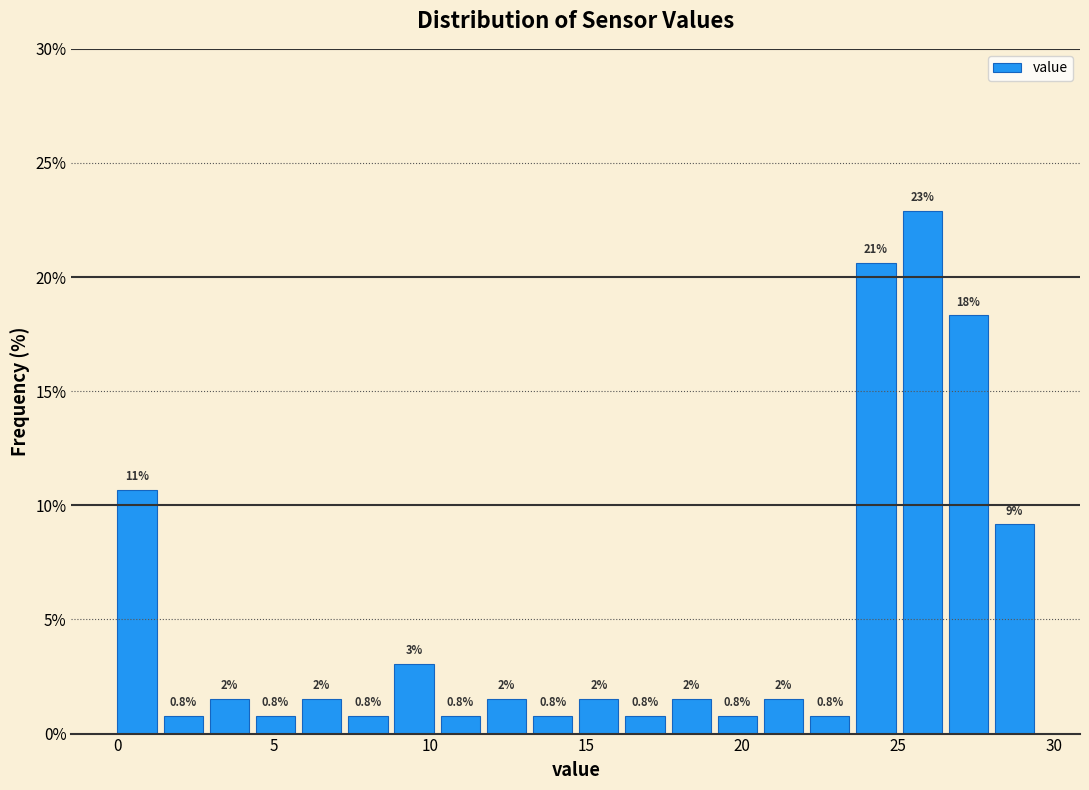

Around what value on the x-axis is the tallest bar? Give the approximate position of its centre, as read against the axis.

26.0